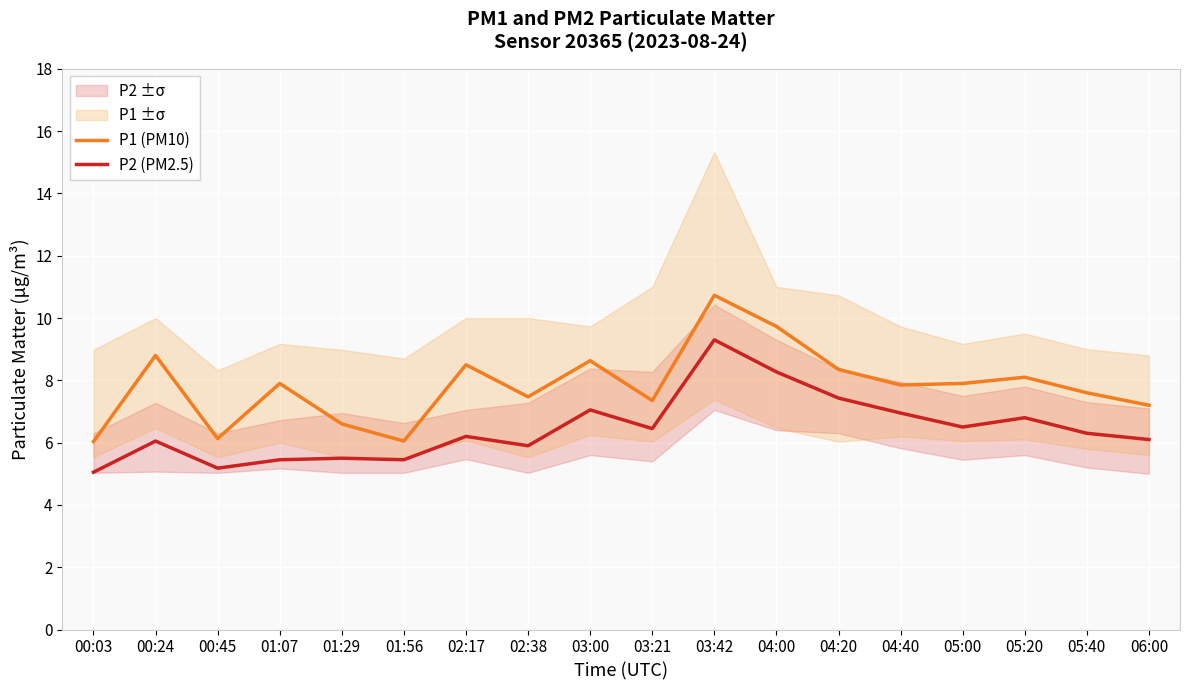

Where is the first local minimum for P2 (PM2.5)?

00:45